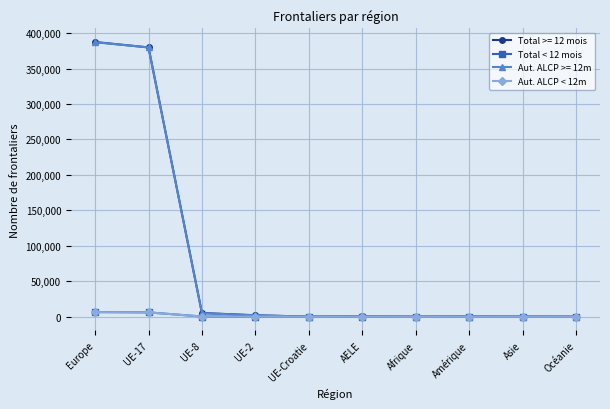

Is the value of Total < 12 mois at UE-2 greater than the value of Aut. ALCP >= 12m at Europe?

No